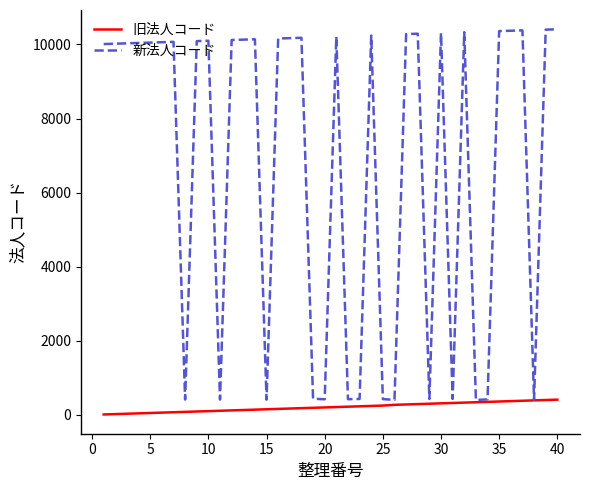

Which series has the largest total across all categories?

新法人コード